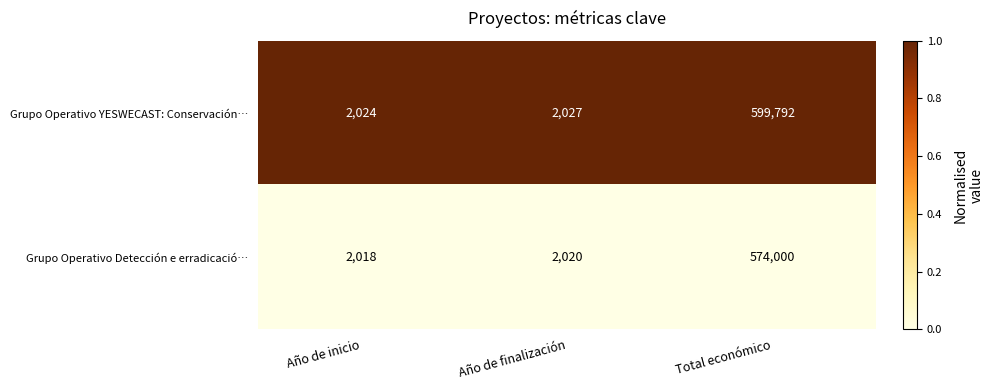

Reading left to right, what are all the values shown in this chart?

Grupo Operativo YESWECAST: Conservación…: 2024	2027	599792
Grupo Operativo Detección e erradicació…: 2018	2020	574000